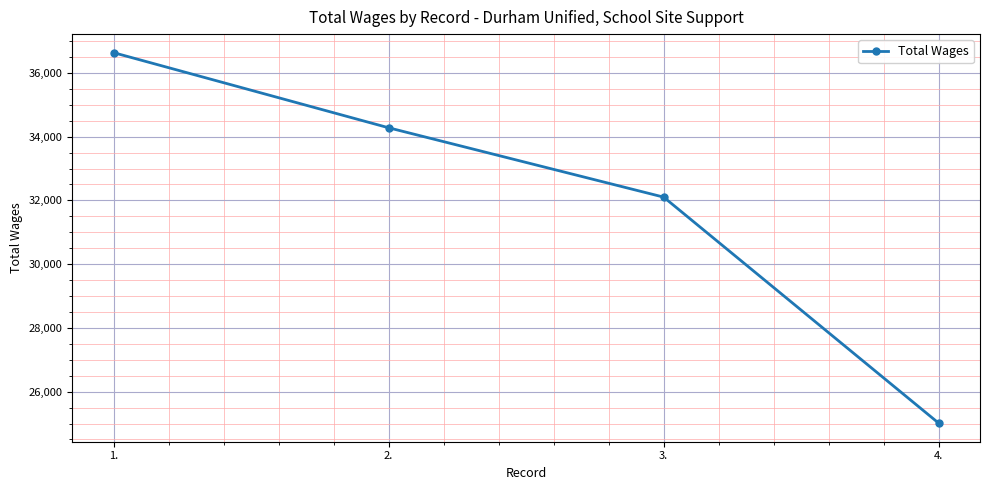

At which label is the value closest to 30822?

3.